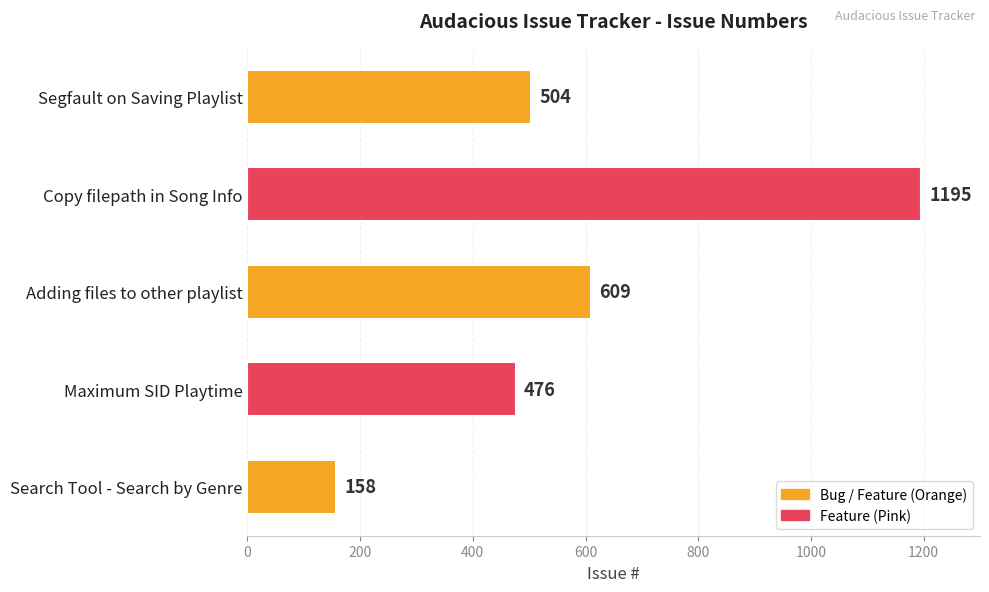

The value at Segfault on Saving Playlist is 504. True or false?

True